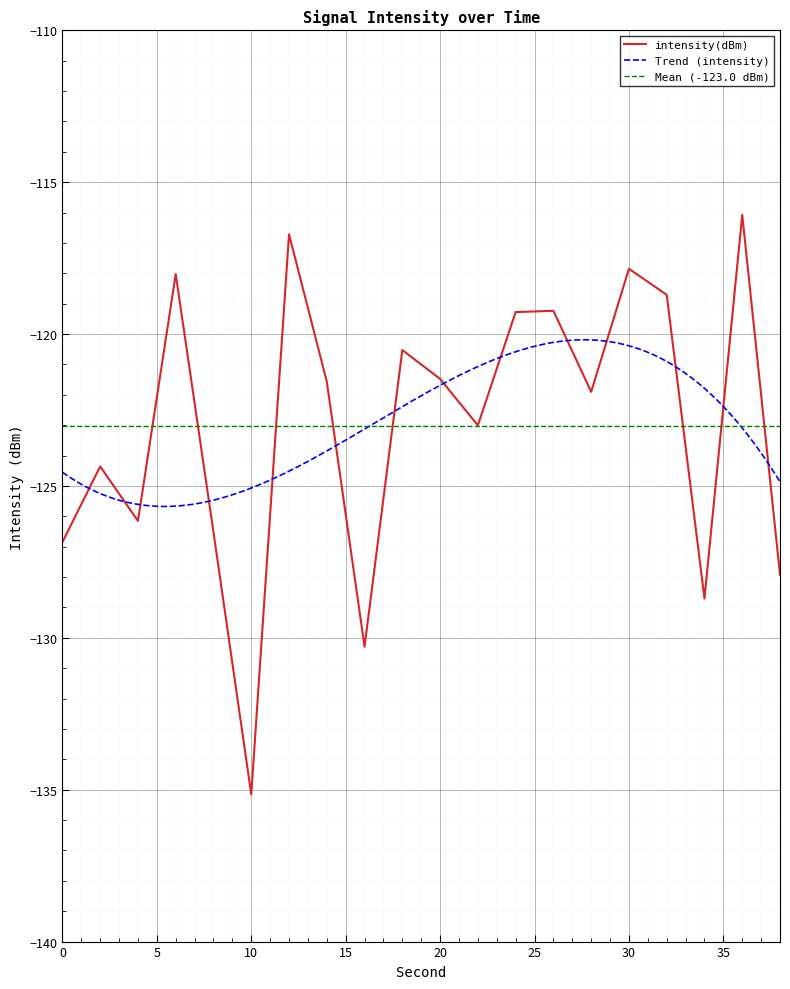

What is the smallest value displayed?

-135.2